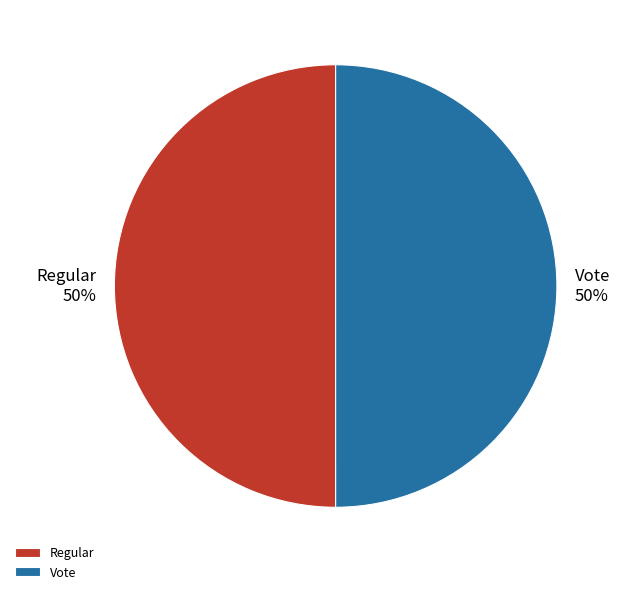

Approximately how many times larger is the value at Vote compared to Regular?

1.0